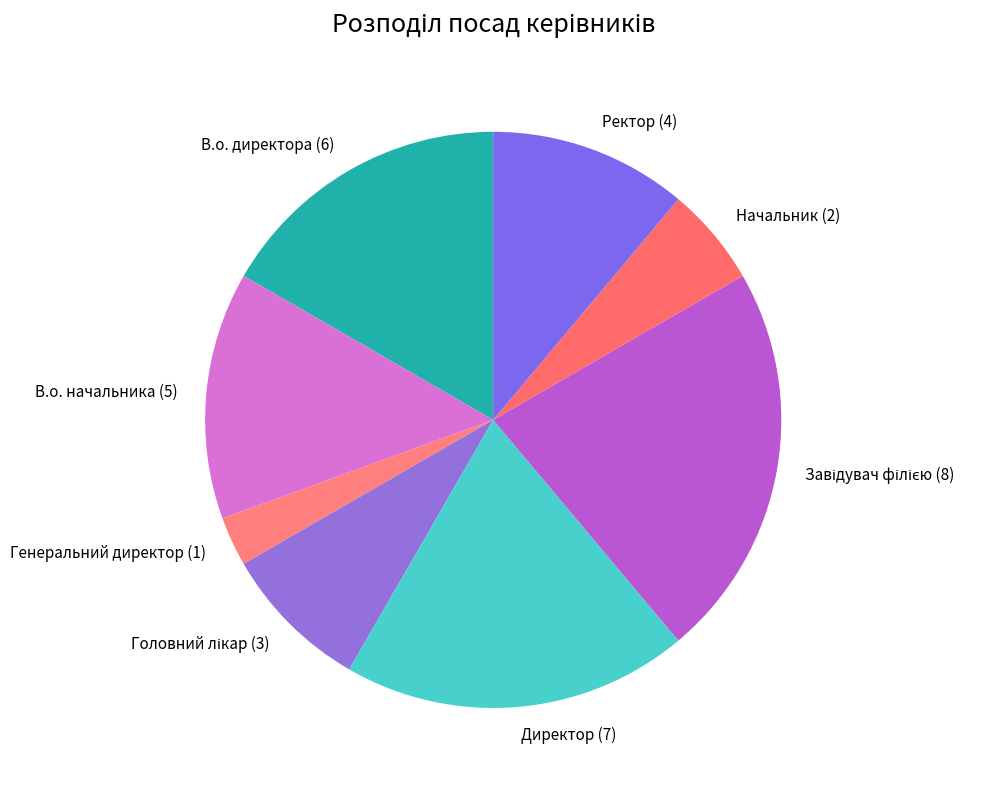

The Ректор slice represents 11% of the pie. True or false?

True